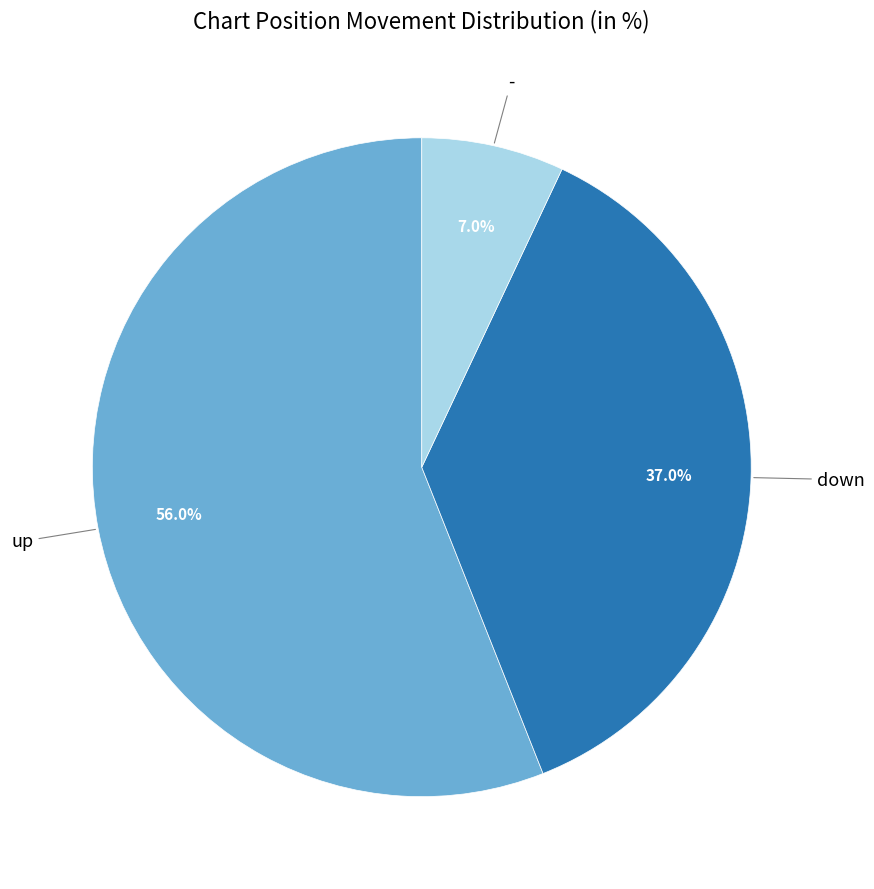

What percentage is the up slice, to the nearest percent?

56%